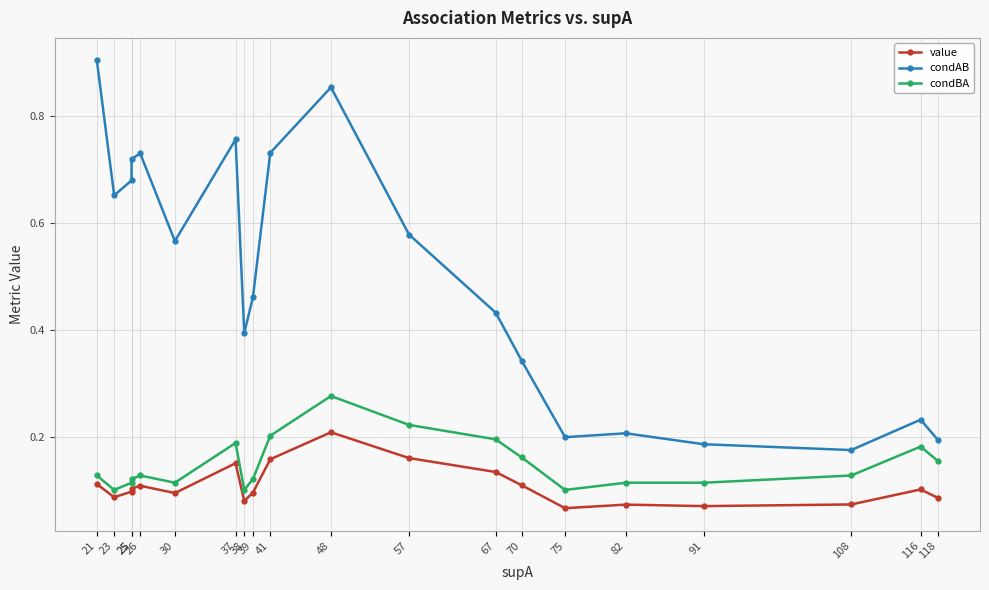

At which label does condAB reach its peak?

21